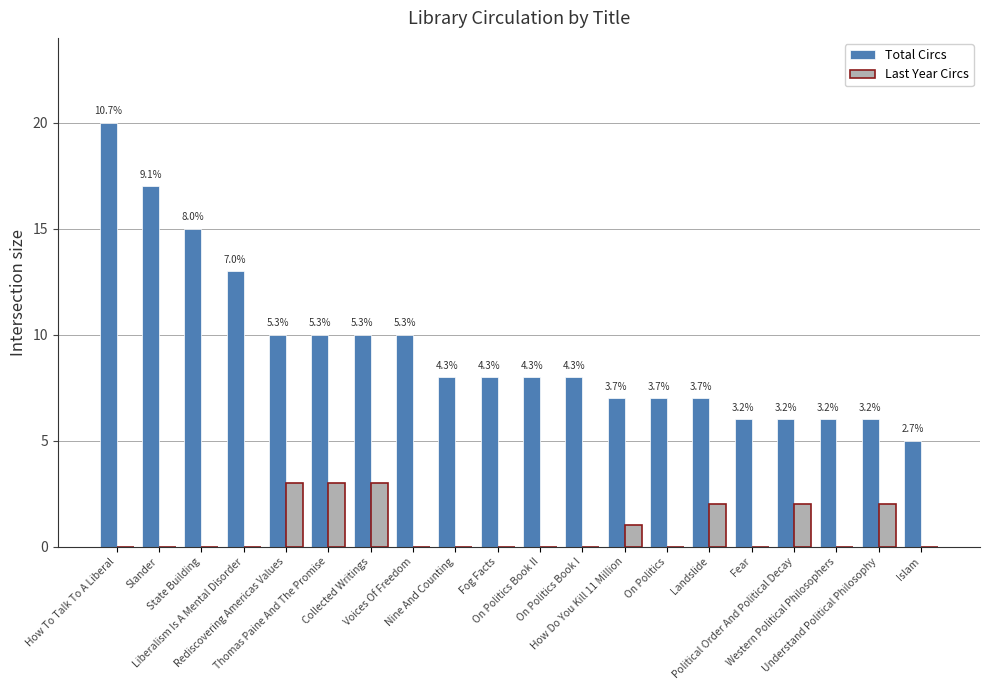

What are all the series names shown in the legend?

Total Circs, Last Year Circs